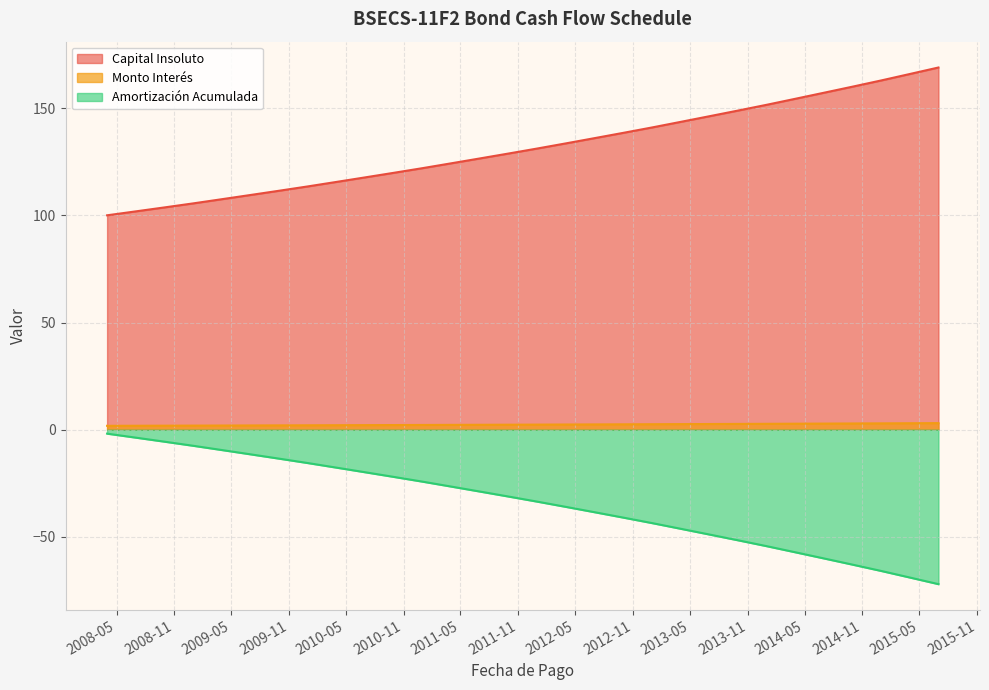

True or false: Monto Interés has more than 0 interior local peaks.

False